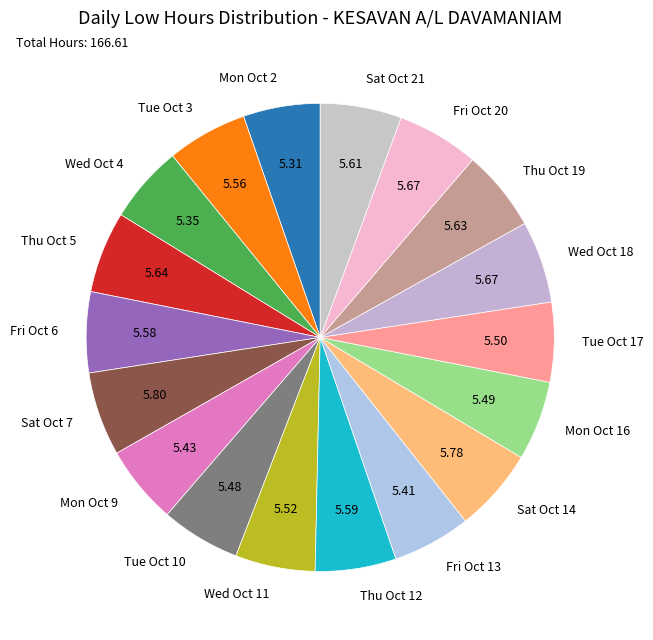

Does Tue Oct 10 account for over 50% of the chart?

No